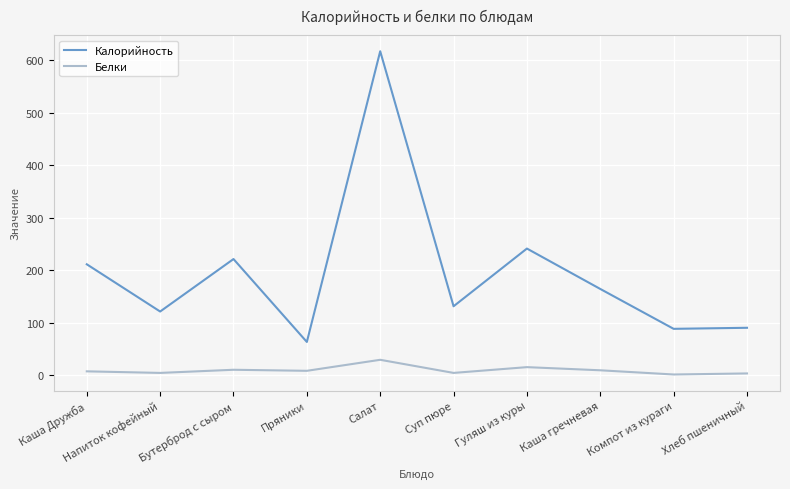

Which series has the widest spread of values?

Калорийность